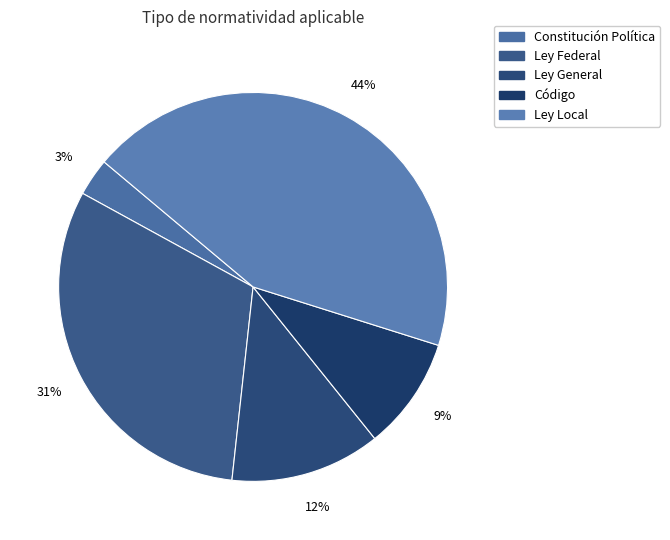

Do Ley Local and Código together represent more than half of the pie?

Yes